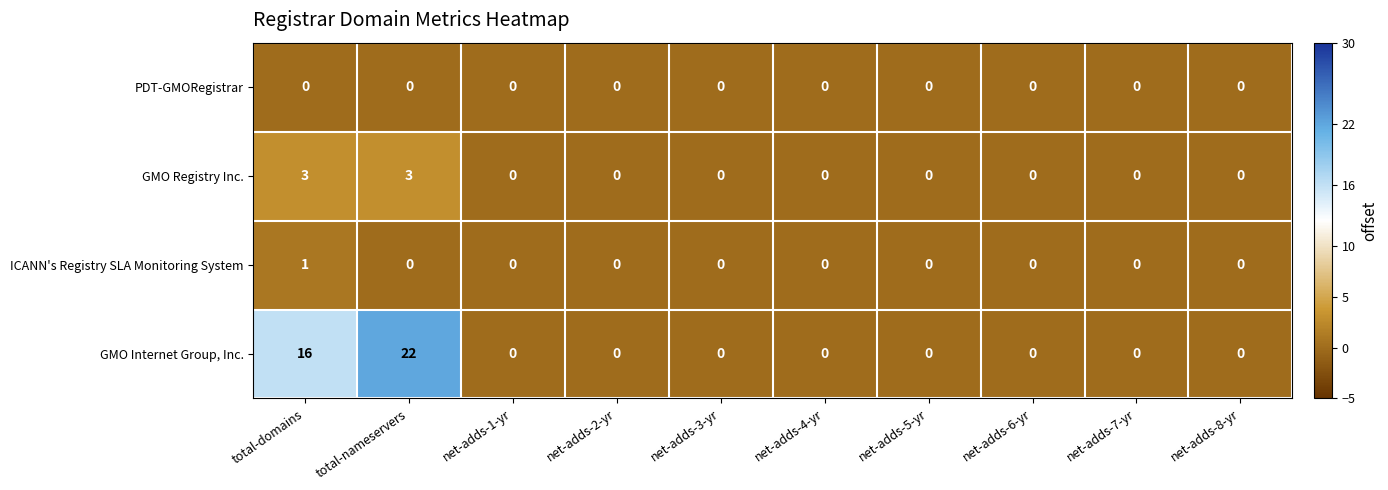

The GMO Registry Inc. series shows 0 at net-adds-5-yr. True or false?

True